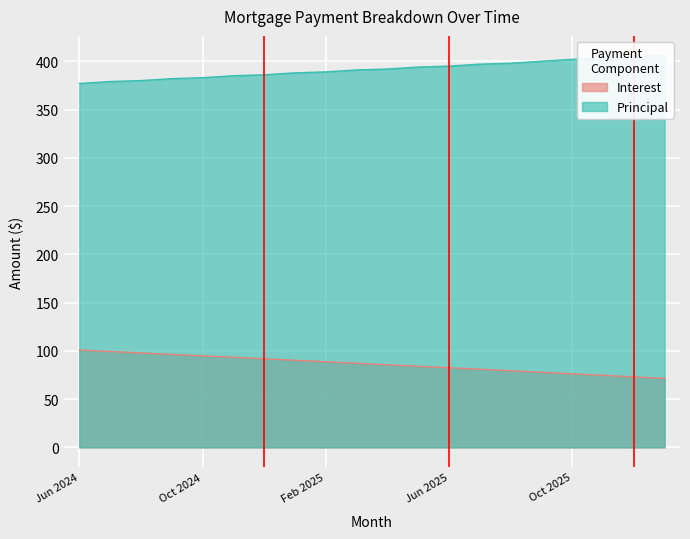

What is the value of the Principal point at the 15th from the left?

398.0